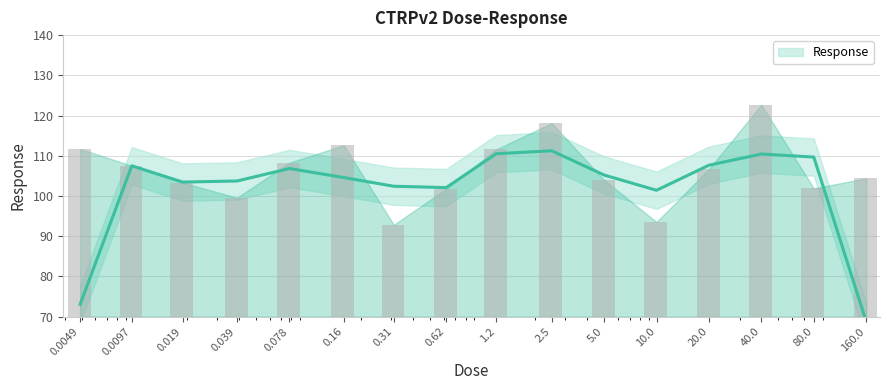

What is the value of the 13th bar from the left?

107.6